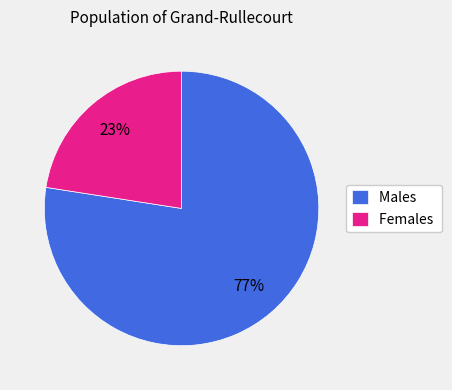

What is the ratio of the value at Females to the value at Males?

0.3